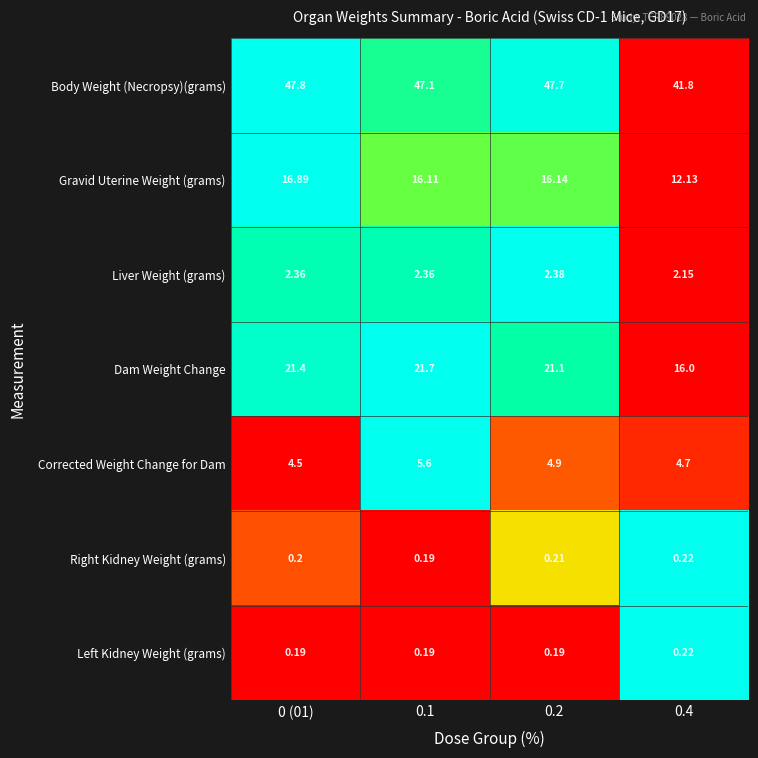

Which series has the largest total across all categories?

Body Weight (Necropsy)(grams)